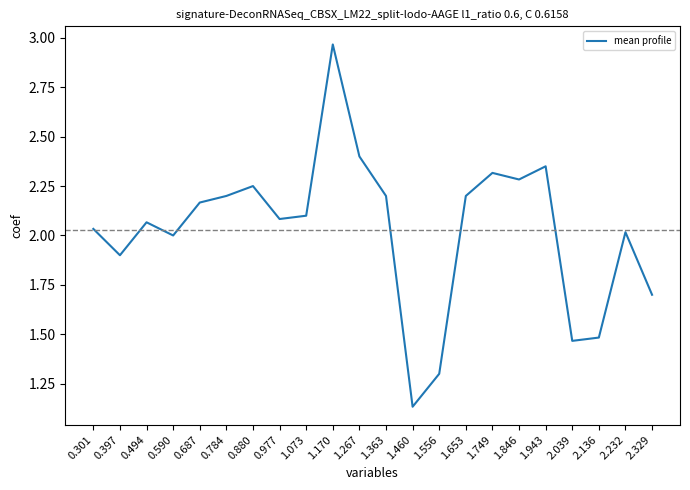

Is it true that the value at 1.363 is 3.0?

False